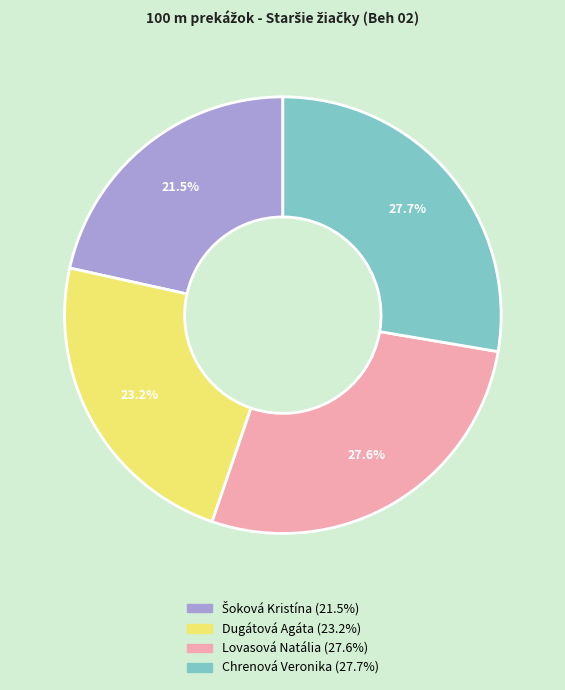

The Dugátová Agáta slice represents 13% of the pie. True or false?

False